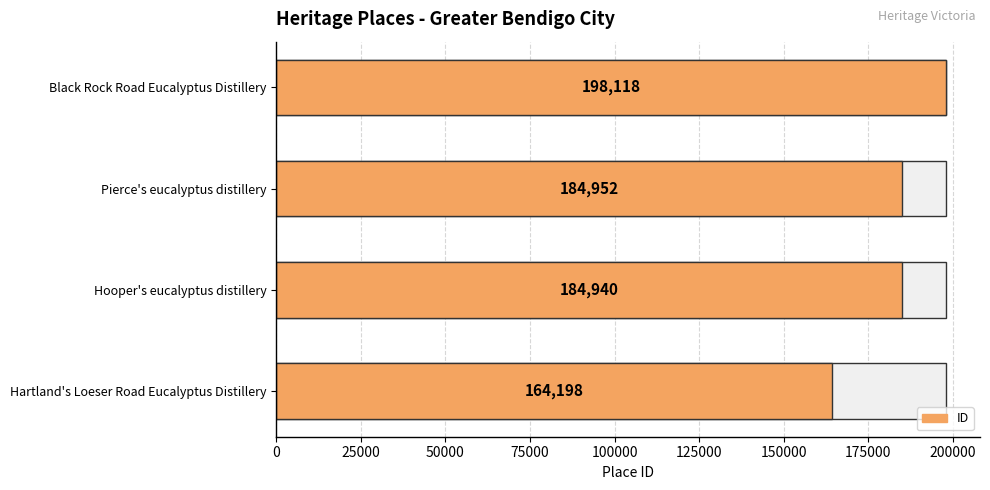

Are the bars grouped side by side (vs. stacked)?

No